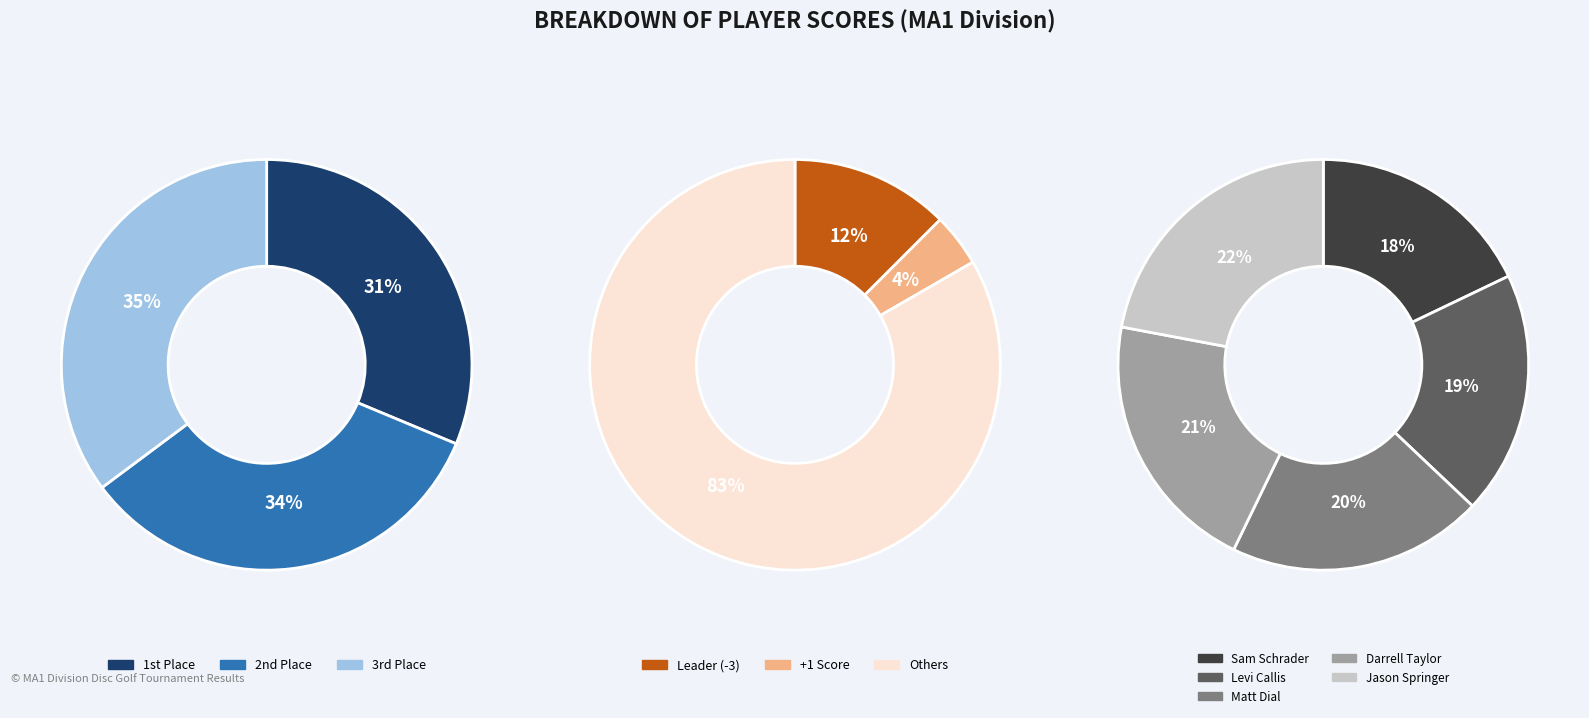

Does any single category account for the majority?

No